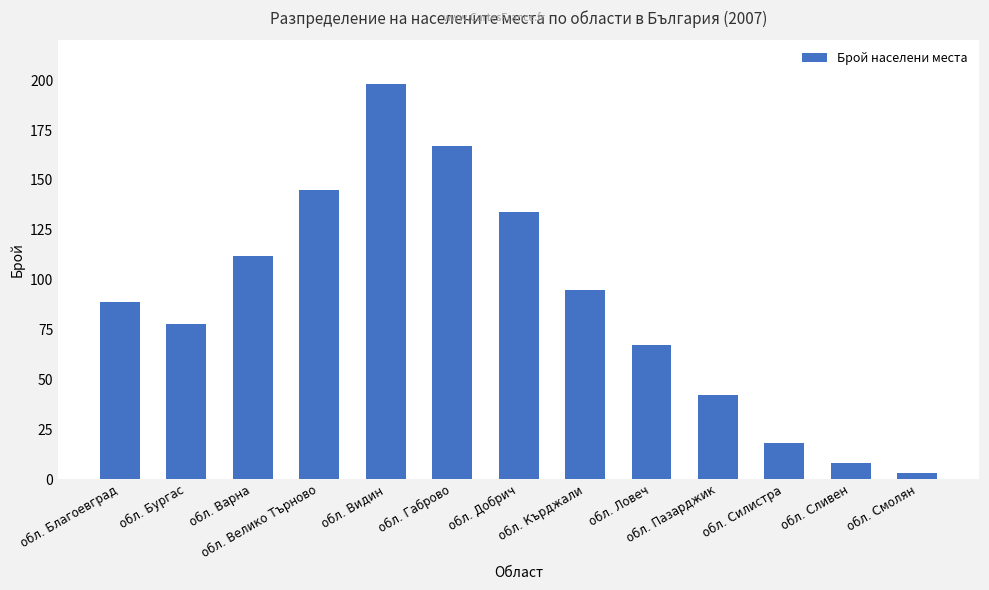

The value at обл. Сливен is 8. True or false?

True